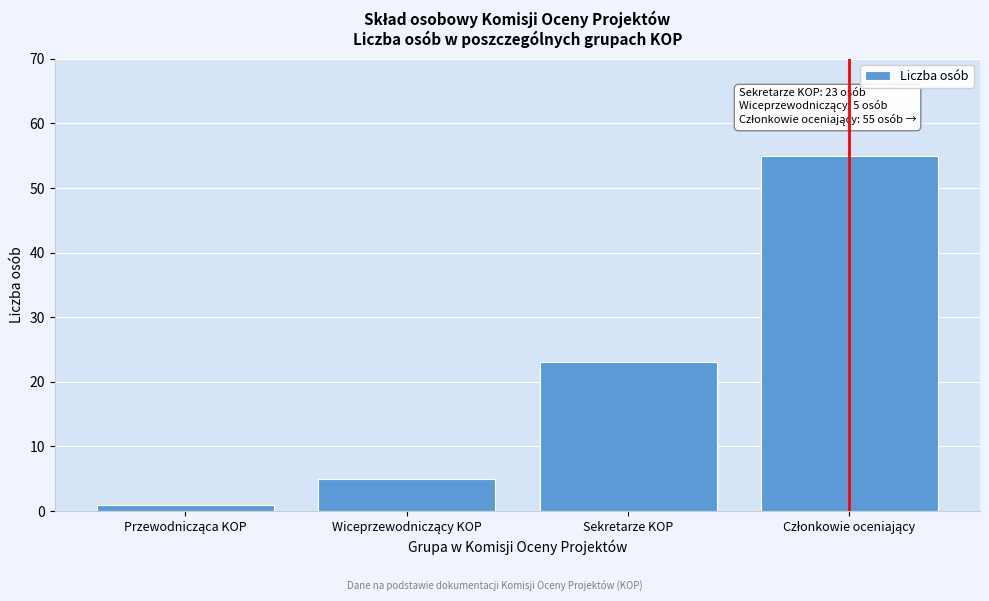

Reading left to right, what are all the values shown in this chart?

1	5	23	55